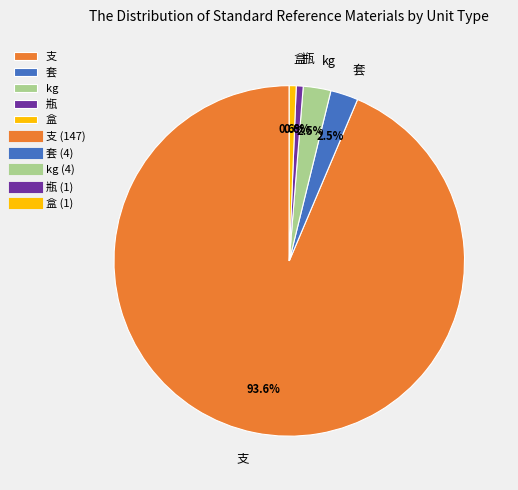

To the nearest percent, what is the combined percentage of 瓶 and 套?

3%